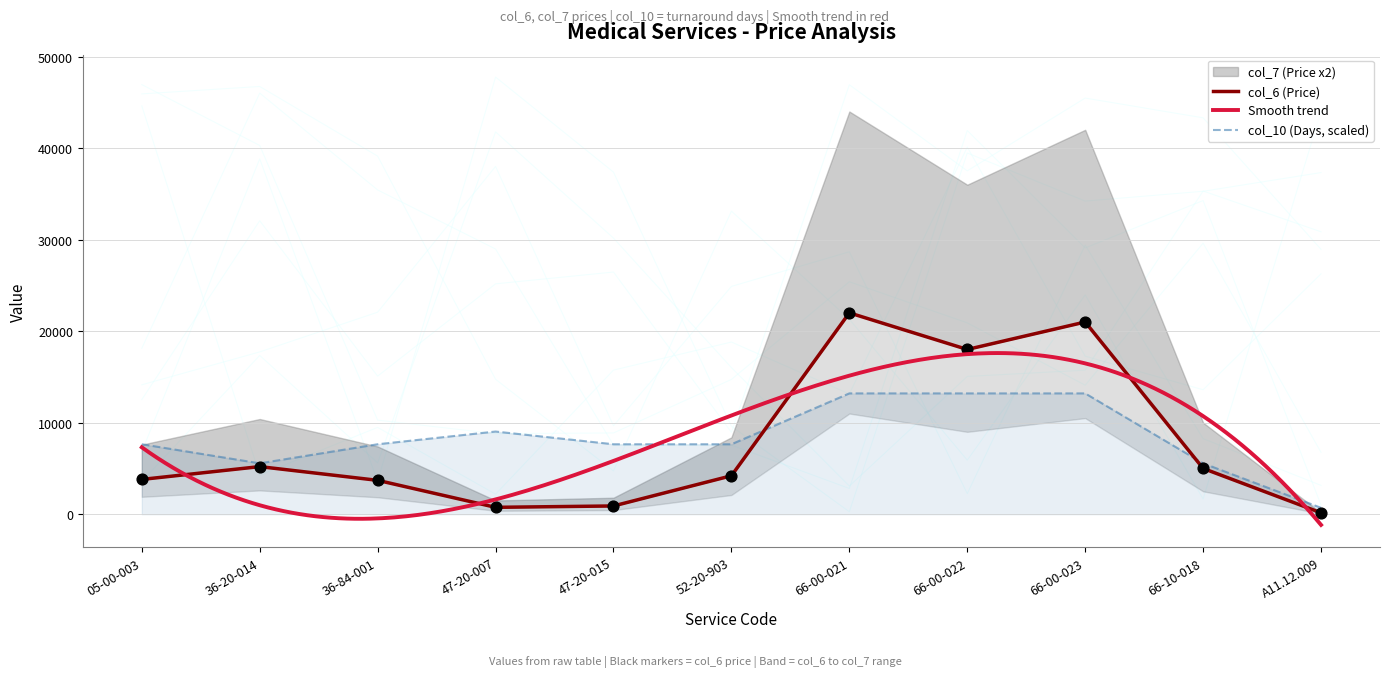

At which label does col_10 (Days, scaled) reach its minimum?

A11.12.009